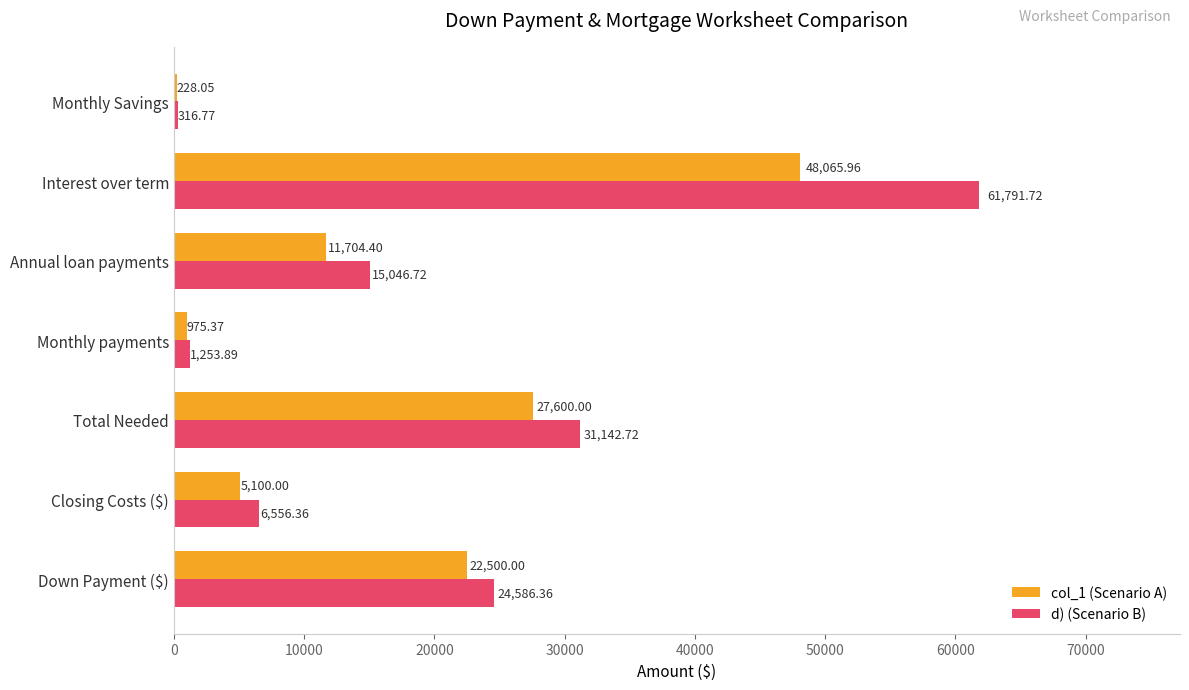

Which series changed the most between Down Payment ($) and Monthly payments?

d) (Scenario B)